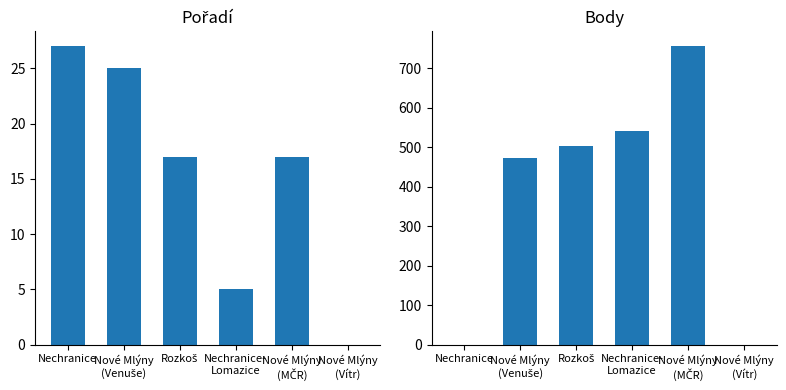

What is the label of the 4th bar from the left?

Nechranice-
Lomazice